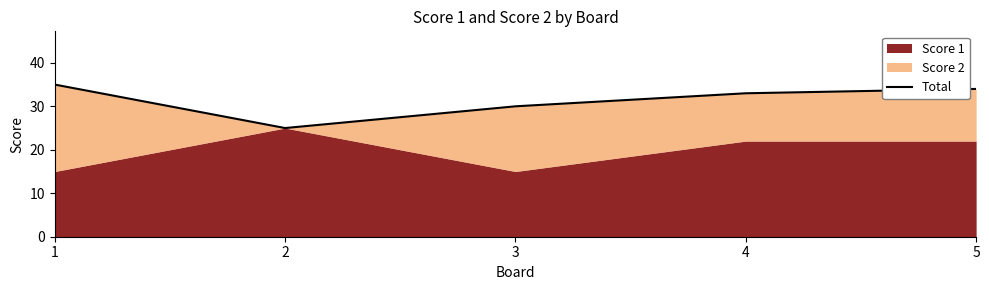

What is the sum of all values?

157